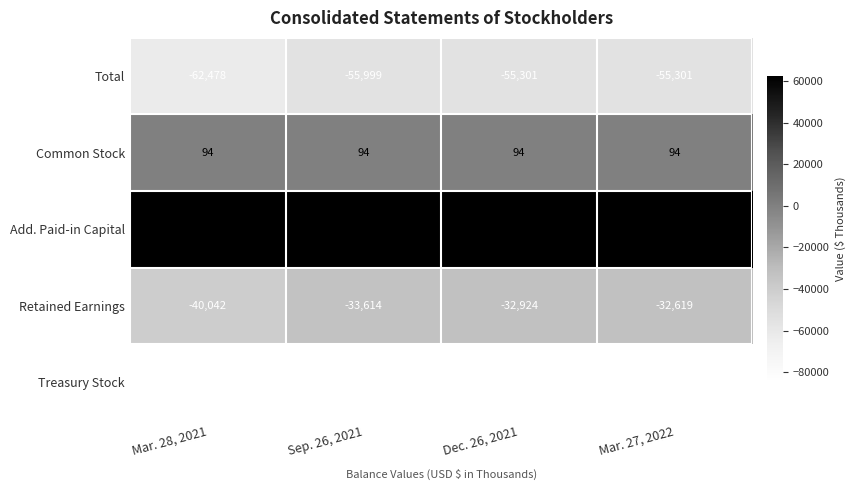

Which series has the largest total across all categories?

Add. Paid-in Capital